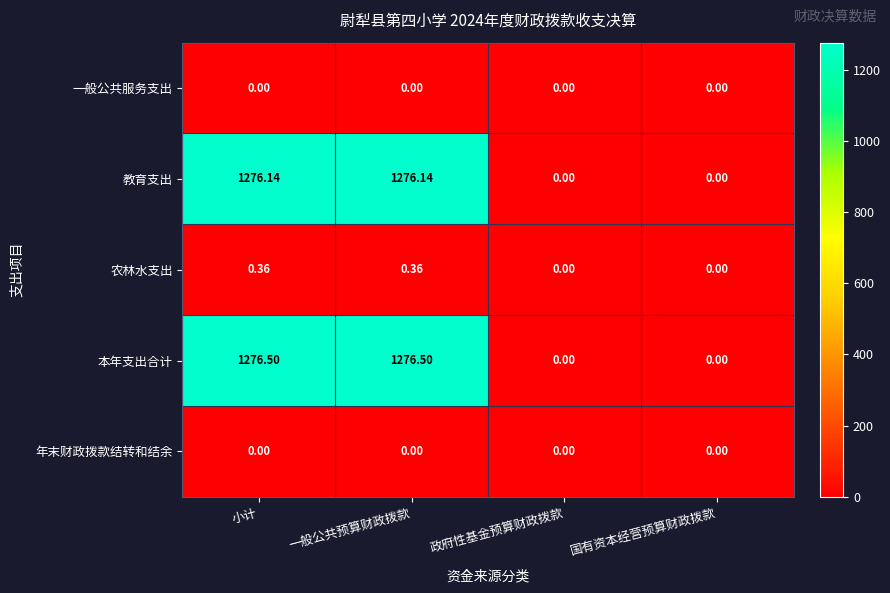

At how many categories does at least one series exceed 987?

2